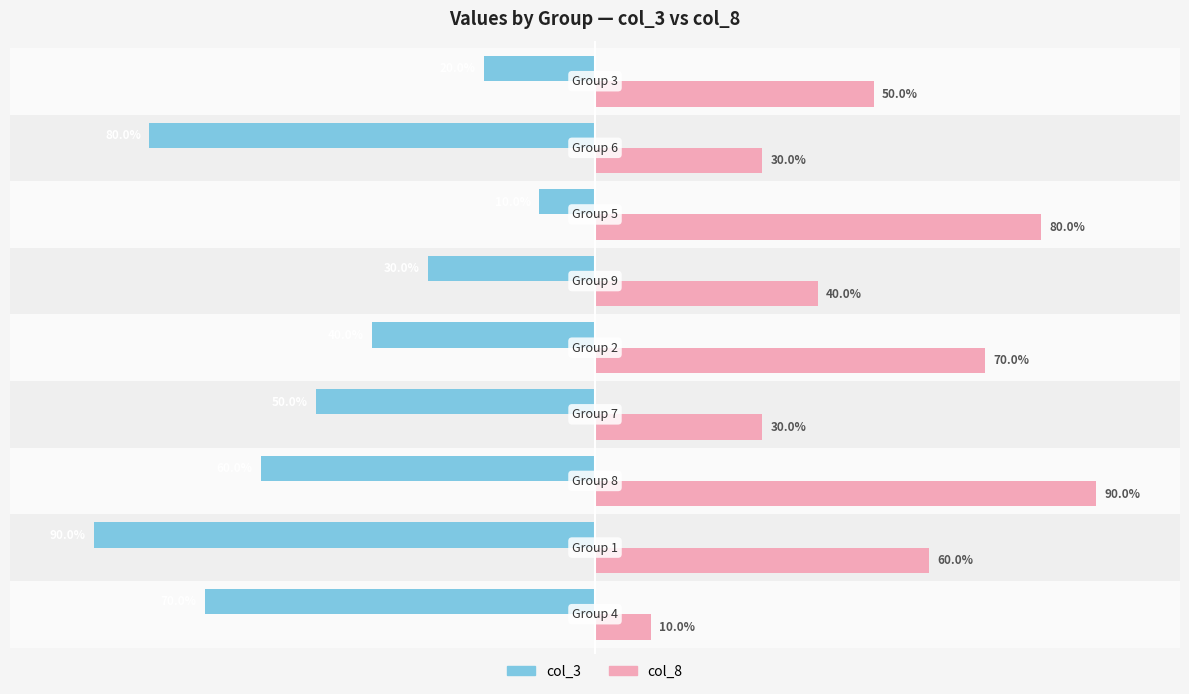

Which series has the largest total across all categories?

col_8